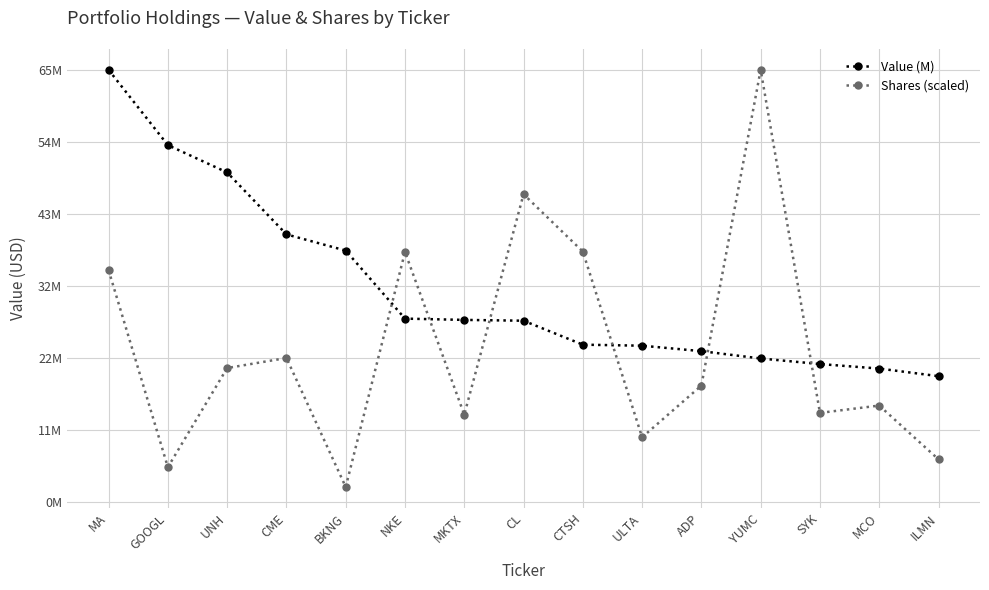

Where do Shares (scaled) and Value (M) first cross each other?

BKNG and NKE